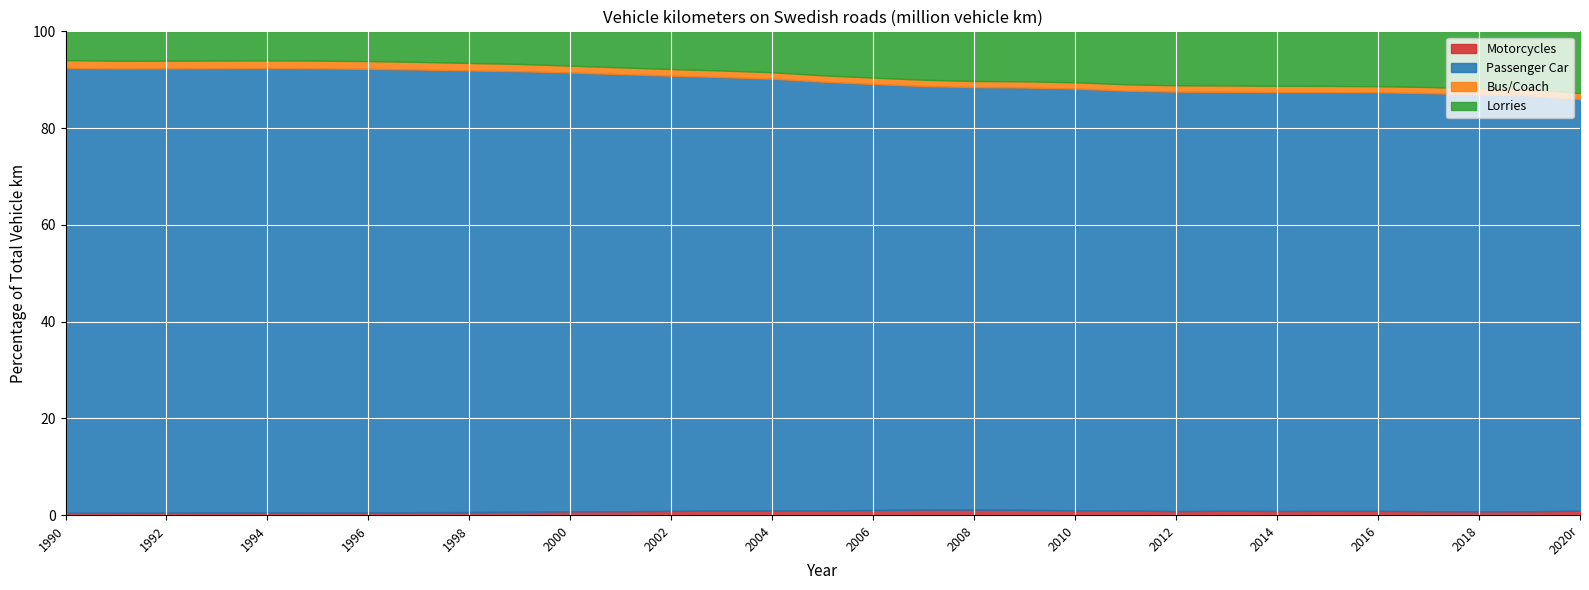

At which category does Motorcycles reach its first local peak?

2007